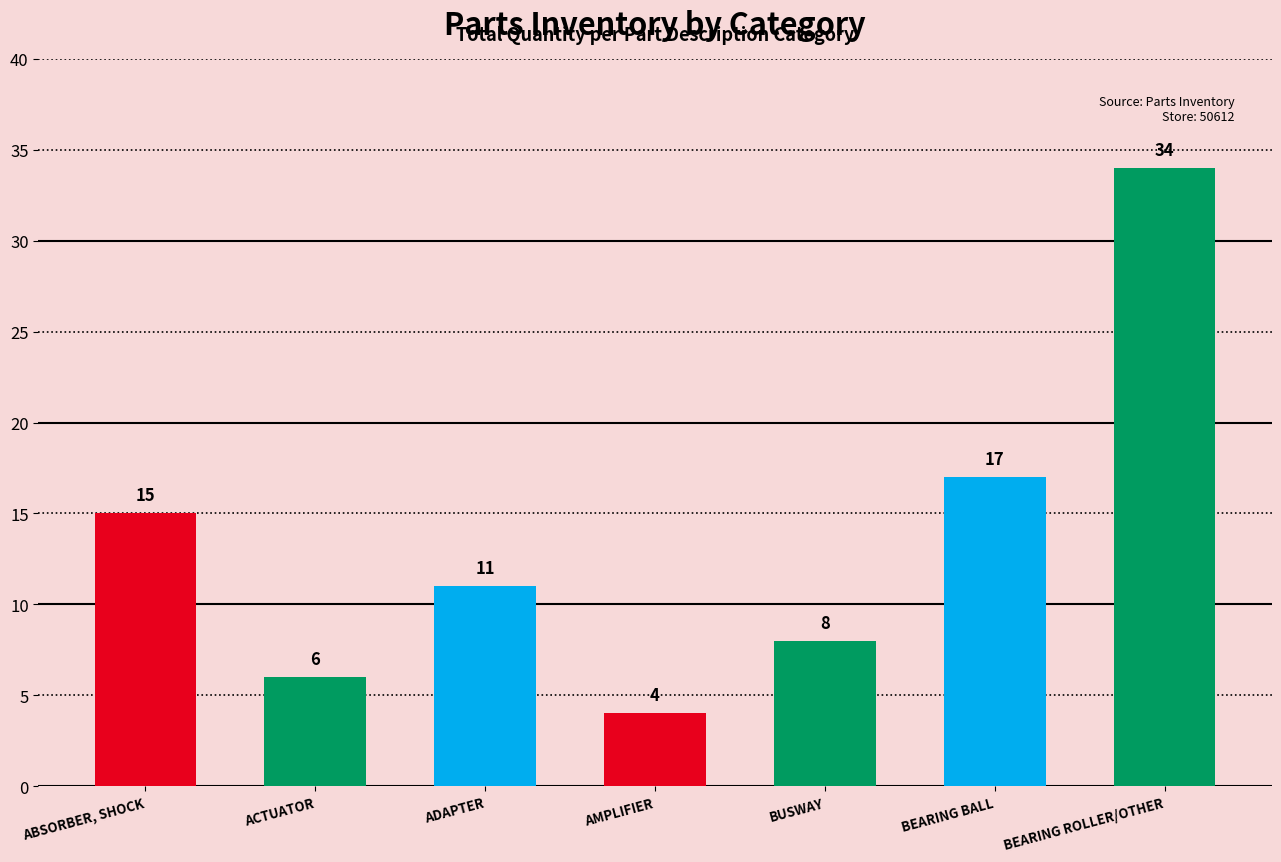

Reading left to right, transcribe all the data shown in this chart.

ABSORBER, SHOCK=15	ACTUATOR=6	ADAPTER=11	AMPLIFIER=4	BUSWAY=8	BEARING BALL=17	BEARING ROLLER/OTHER=34